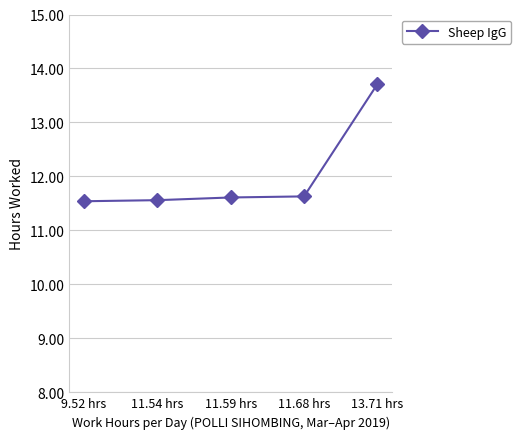

What is the difference between the second highest and minimum values?

0.1